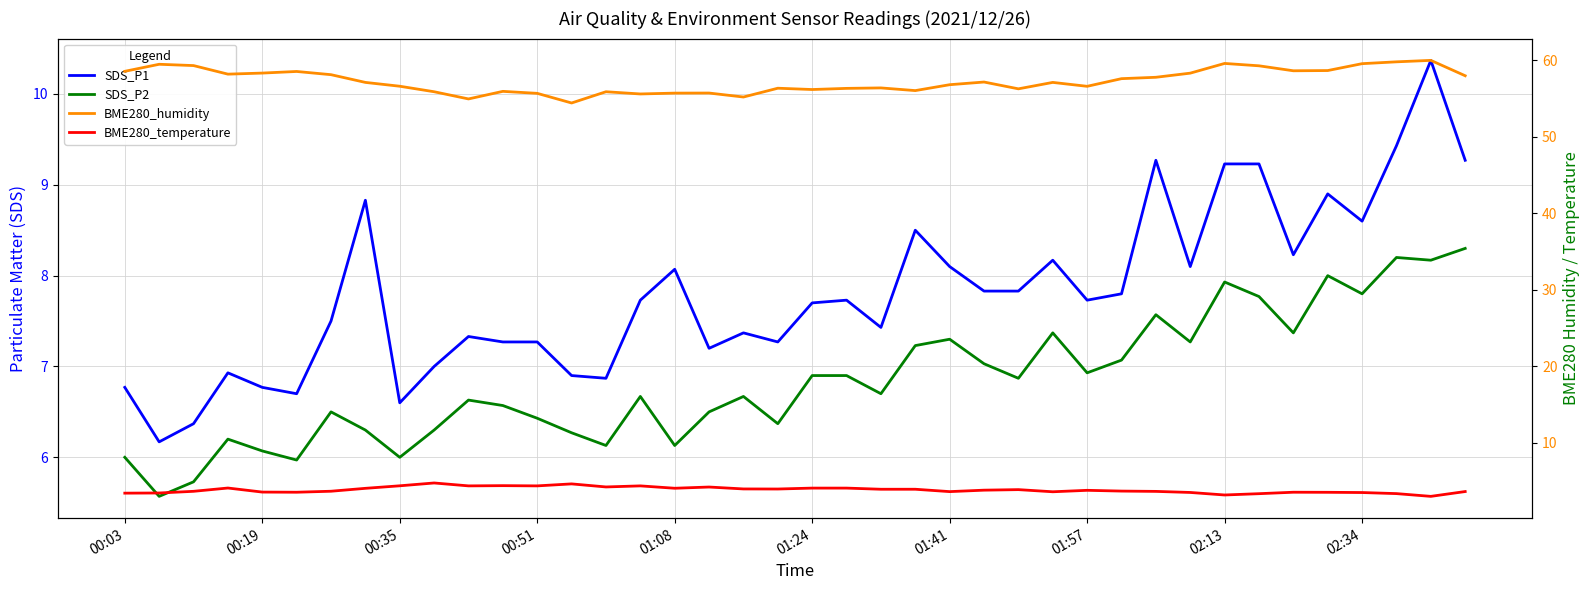

What is the difference between the maximum and minimum values in the SDS_P2 series?

2.7